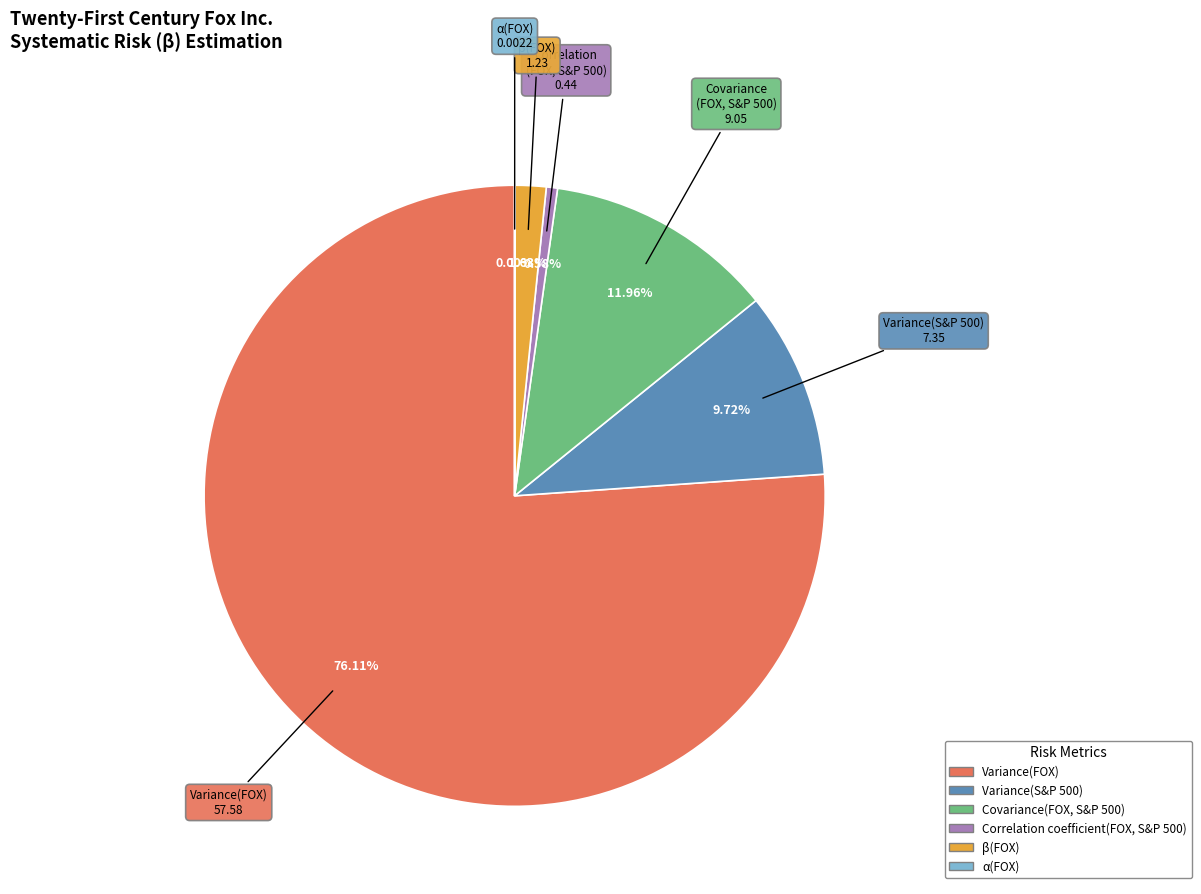

Which category has the biggest portion of the pie?

Variance(FOX)